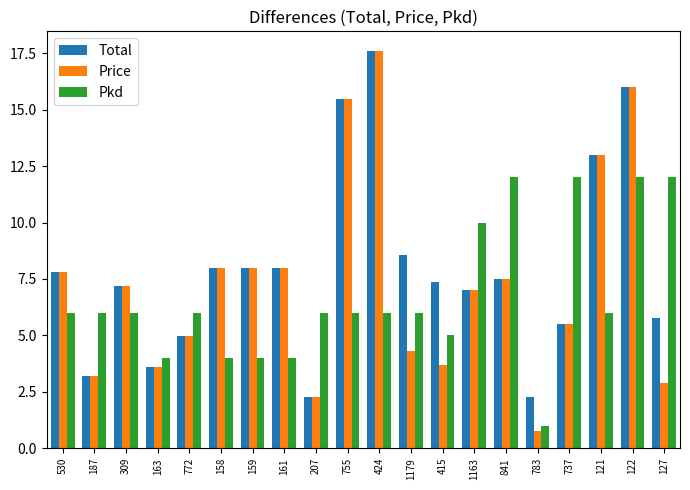

The value of Pkd at 755 is 6.0. True or false?

True